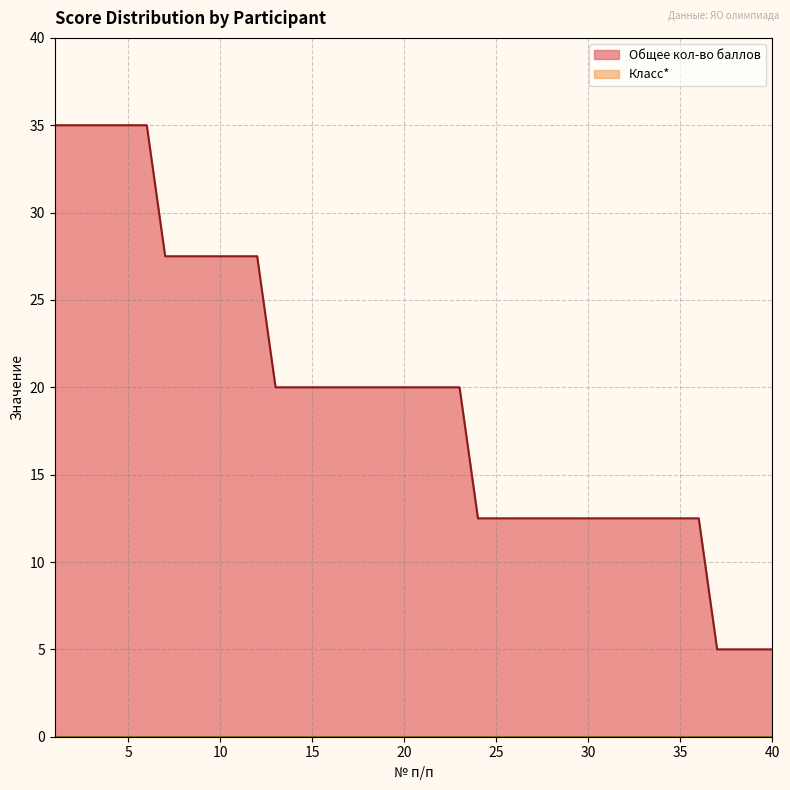

Reading right to left, extract all data points from this chart.

40=5.0	39=5.0	38=5.0	37=5.0	36=12.5	35=12.5	34=12.5	33=12.5	32=12.5	31=12.5	30=12.5	29=12.5	28=12.5	27=12.5	26=12.5	25=12.5	24=12.5	23=20.0	22=20.0	21=20.0	20=20.0	19=20.0	18=20.0	17=20.0	16=20.0	15=20.0	14=20.0	13=20.0	12=27.5	11=27.5	10=27.5	9=27.5	8=27.5	7=27.5	6=35.0	5=35.0	4=35.0	3=35.0	2=35.0	1=35.0